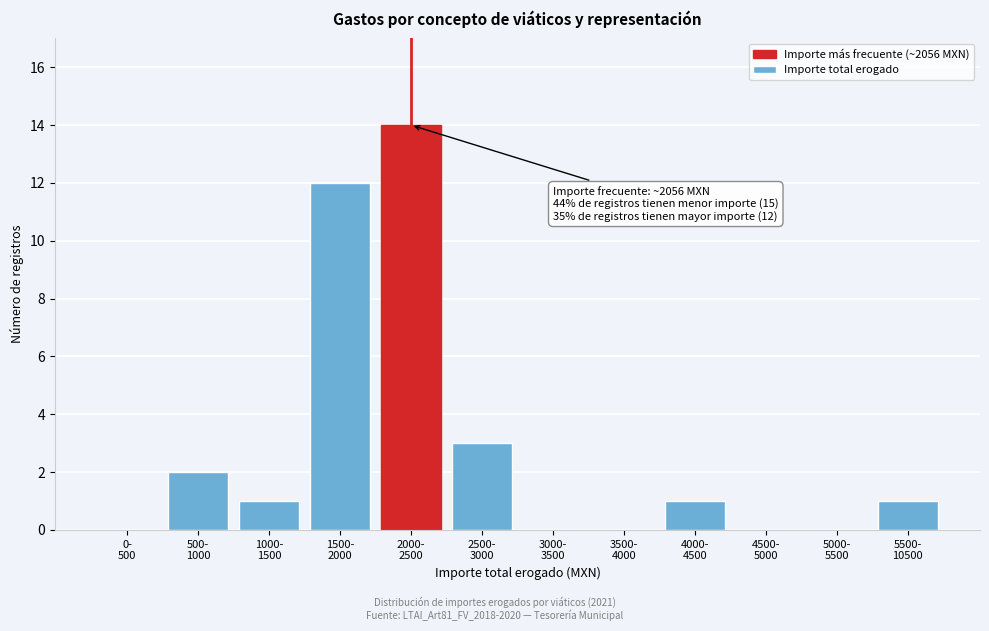

What is the sum of all values?

34